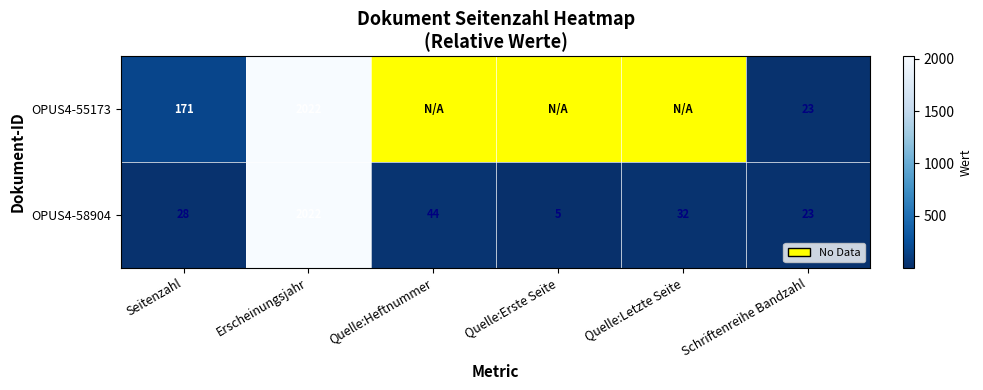

Where is OPUS4-58904 nearest to the value 1013?

Quelle:Heftnummer